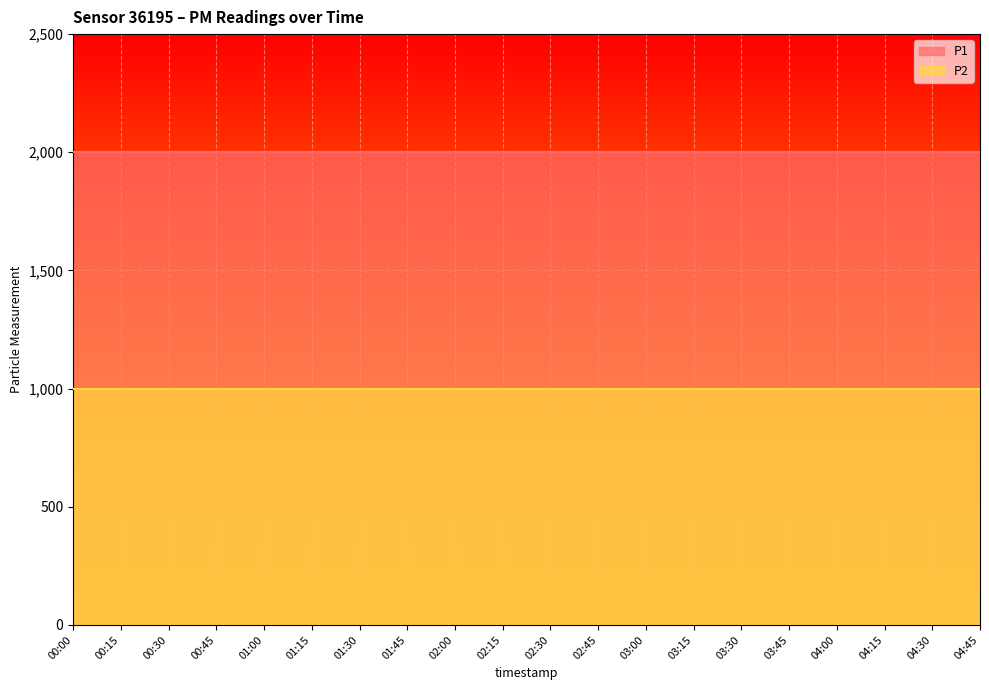

List the series in order of their peak value, lowest first.

P2, P1